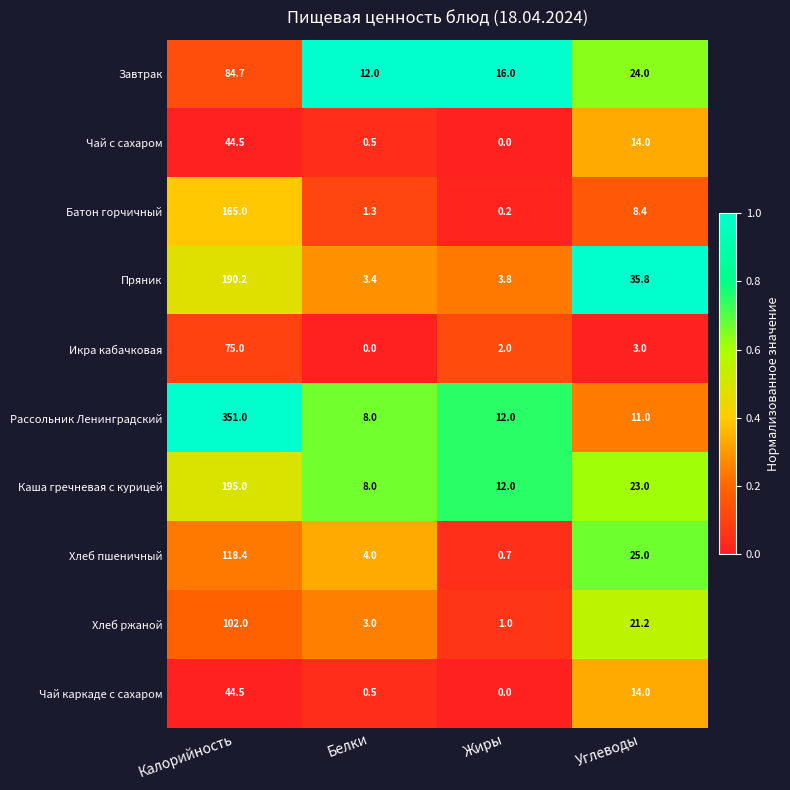

What is the average value of the Батон горчичный series?

43.7